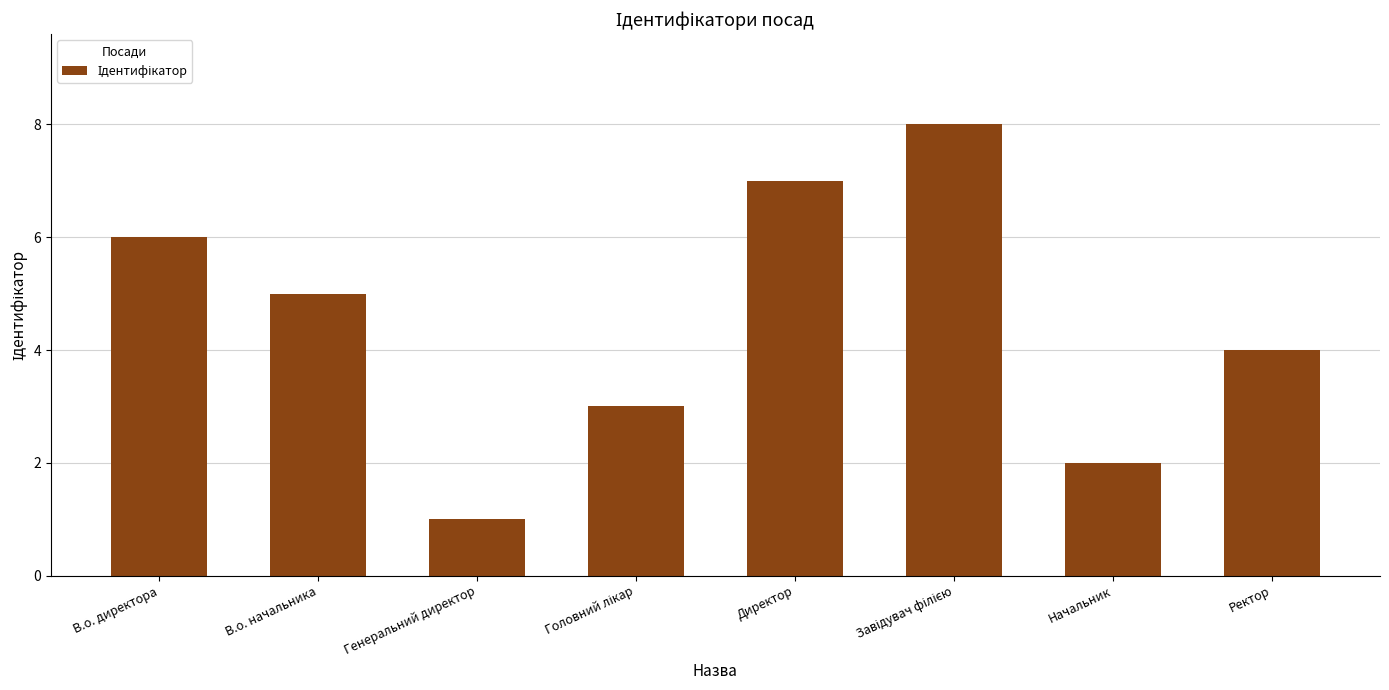

What is the value of the 4th bar from the left?

3